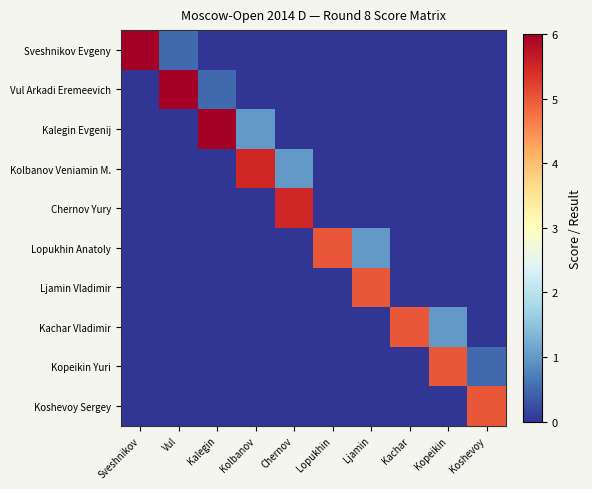

Count the number of data series in this chart.

10